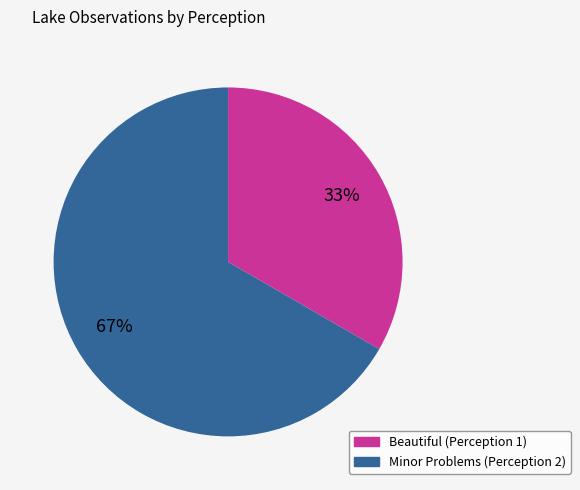

To the nearest percent, what percentage of the pie is Minor Problems (Perception 2)?

67%